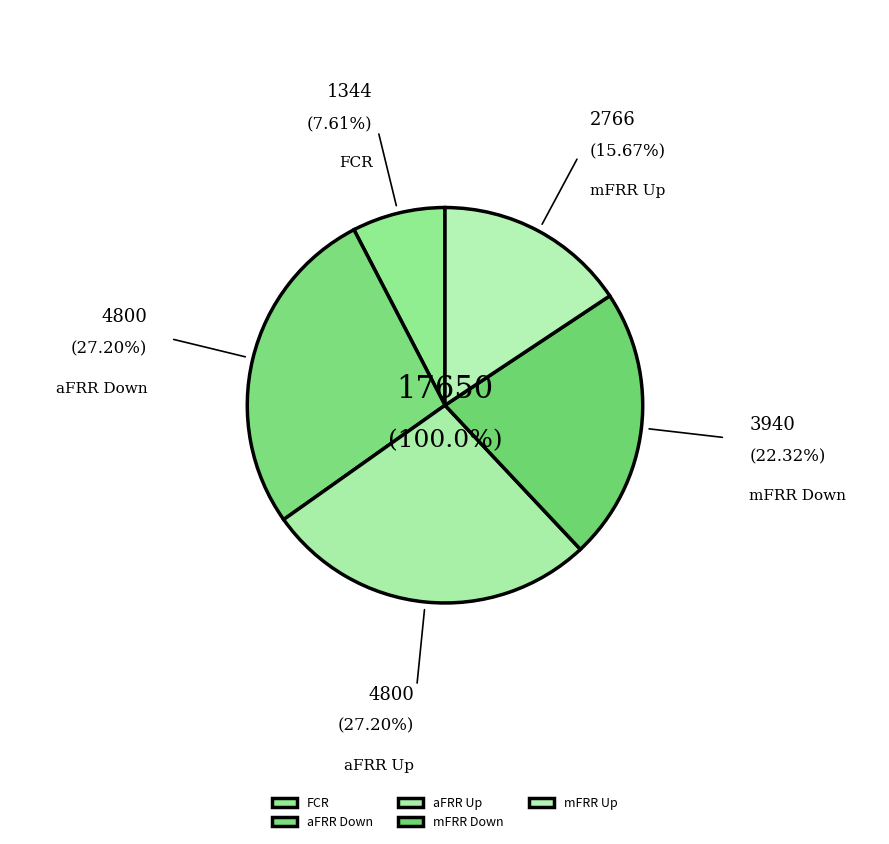

What is the largest slice in the pie chart?

aFRR Down